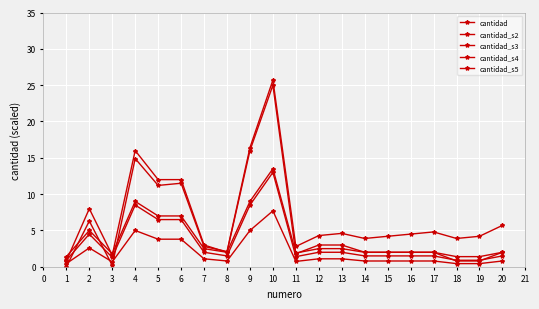

How many lines are shown in the chart?

5